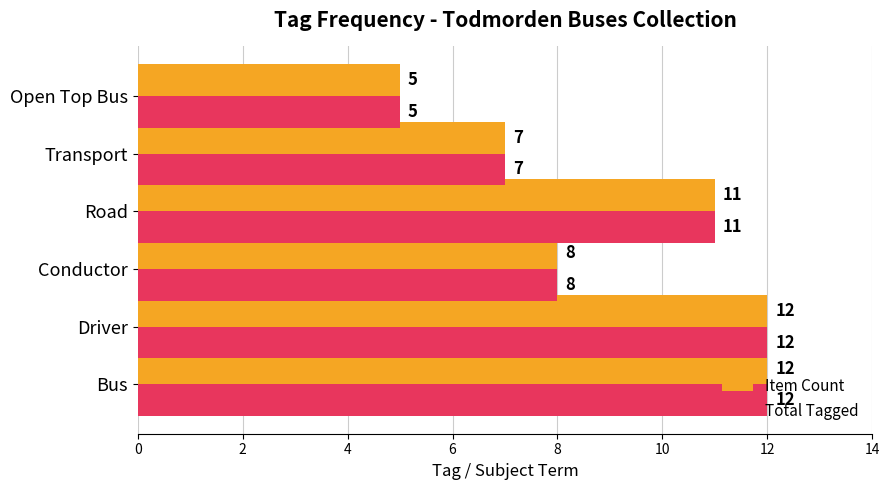

At how many categories does at least one series exceed 9?

3